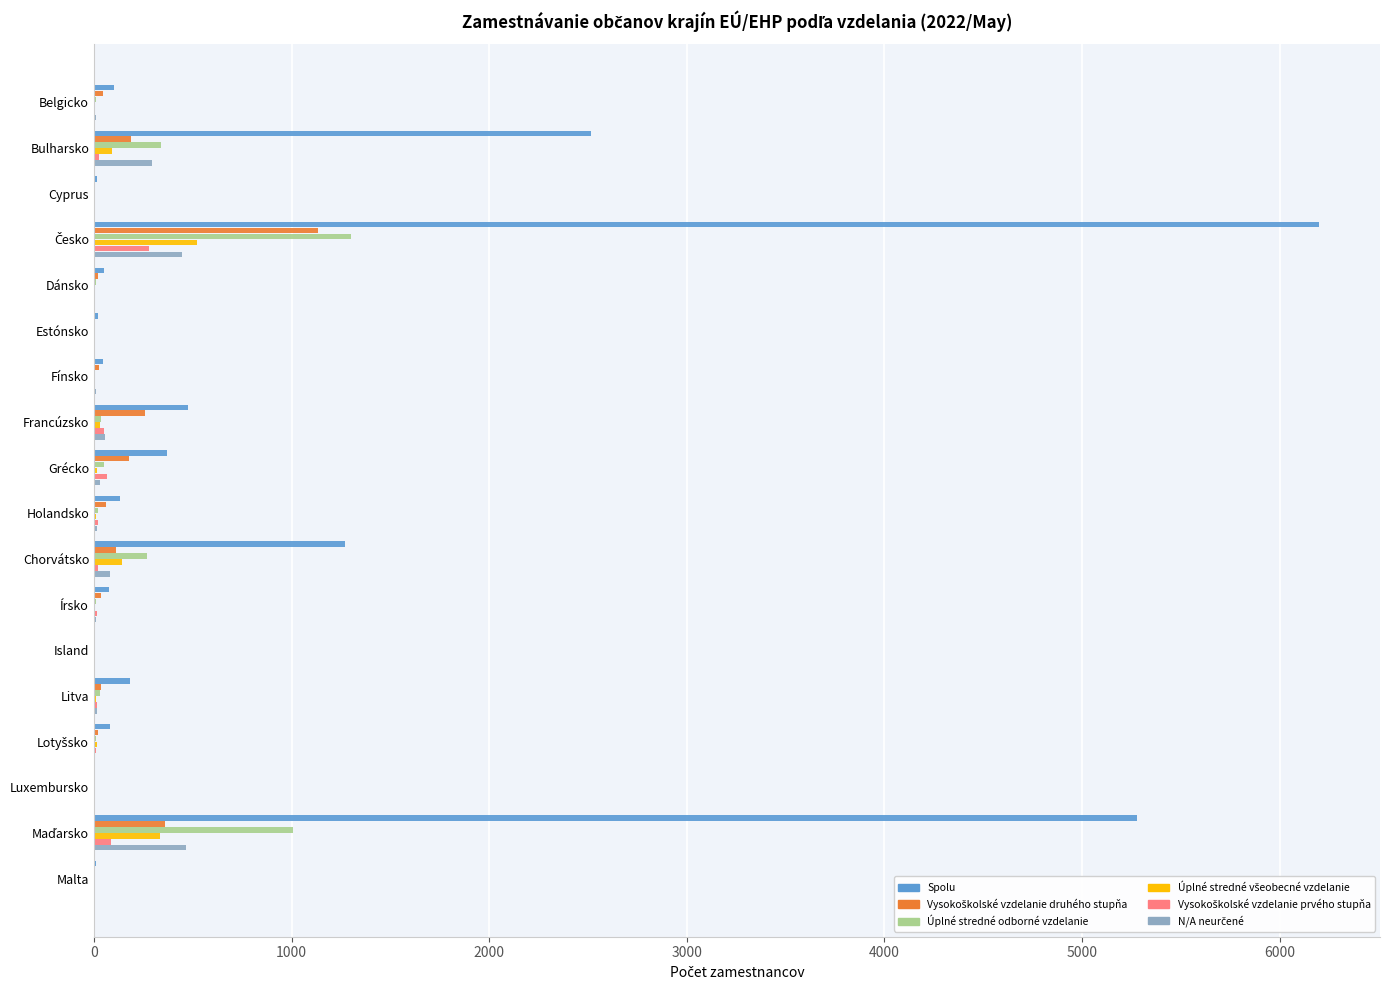

The Spolu series shows 1271 at Chorvátsko. True or false?

True